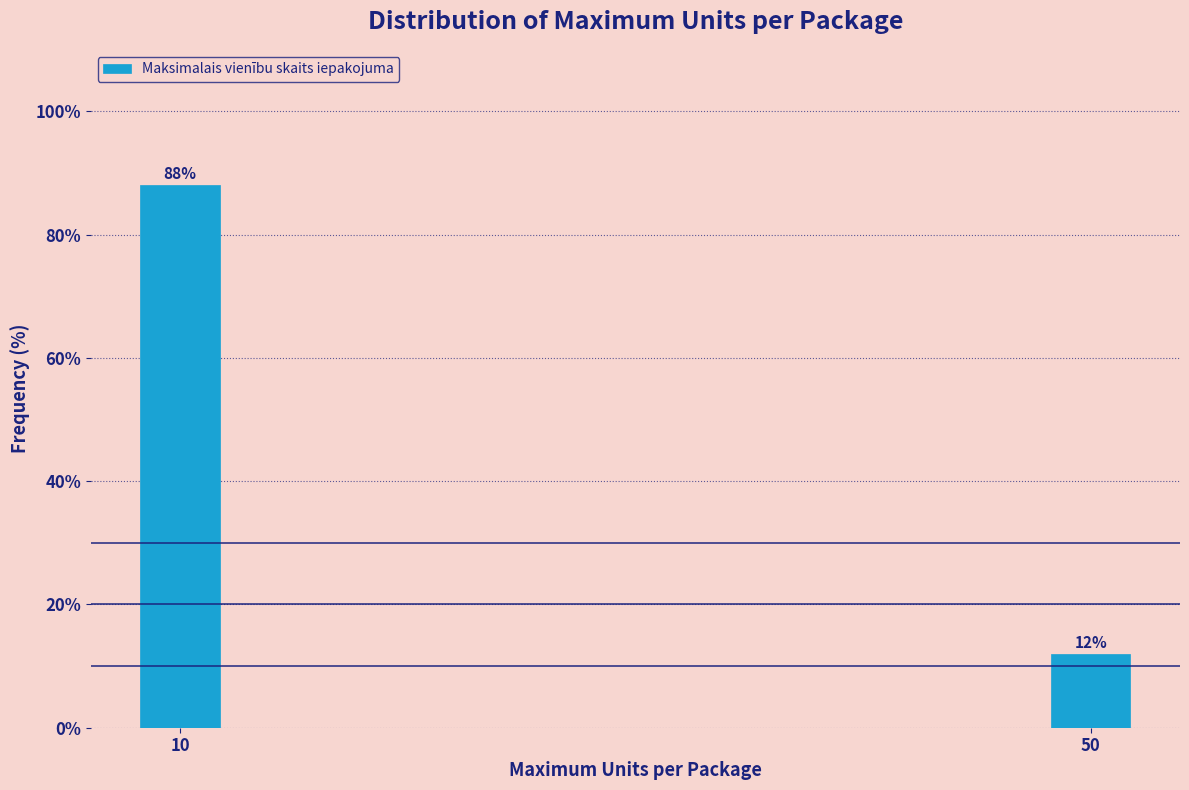

Reading left to right, extract all data points from this chart.

10=88	50=12